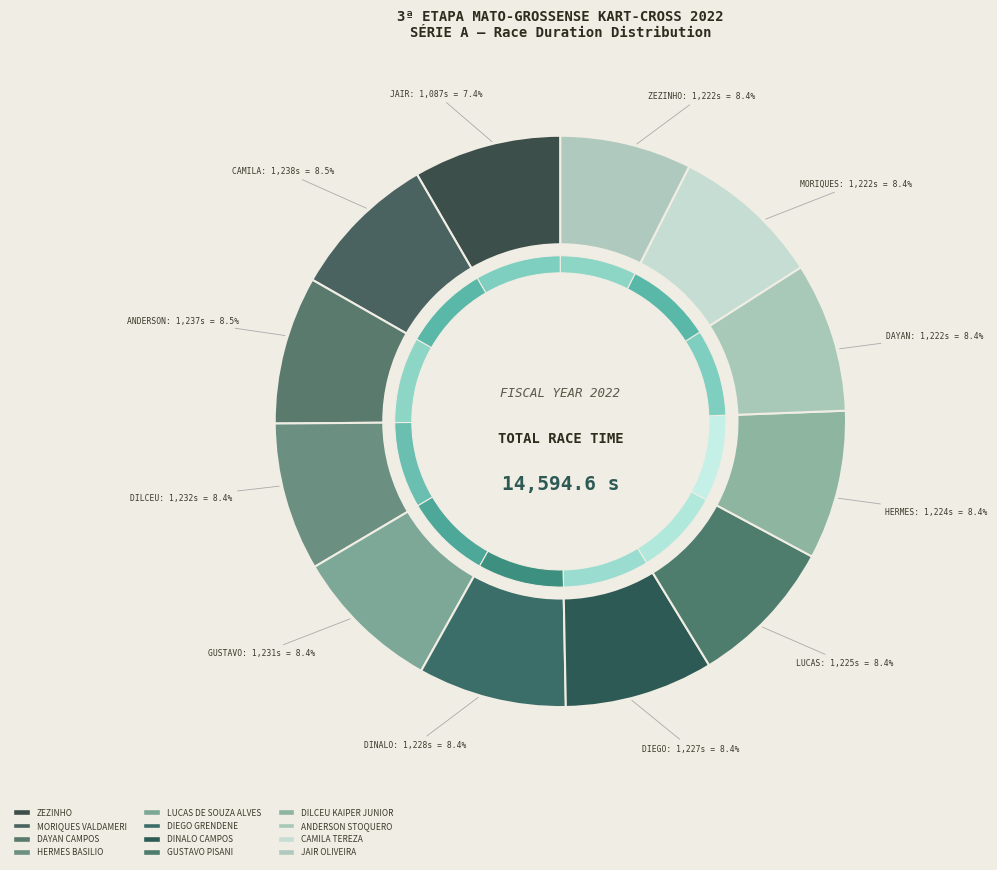

To the nearest percent, what portion does DILCEU KAIPER JUNIOR represent?

8%